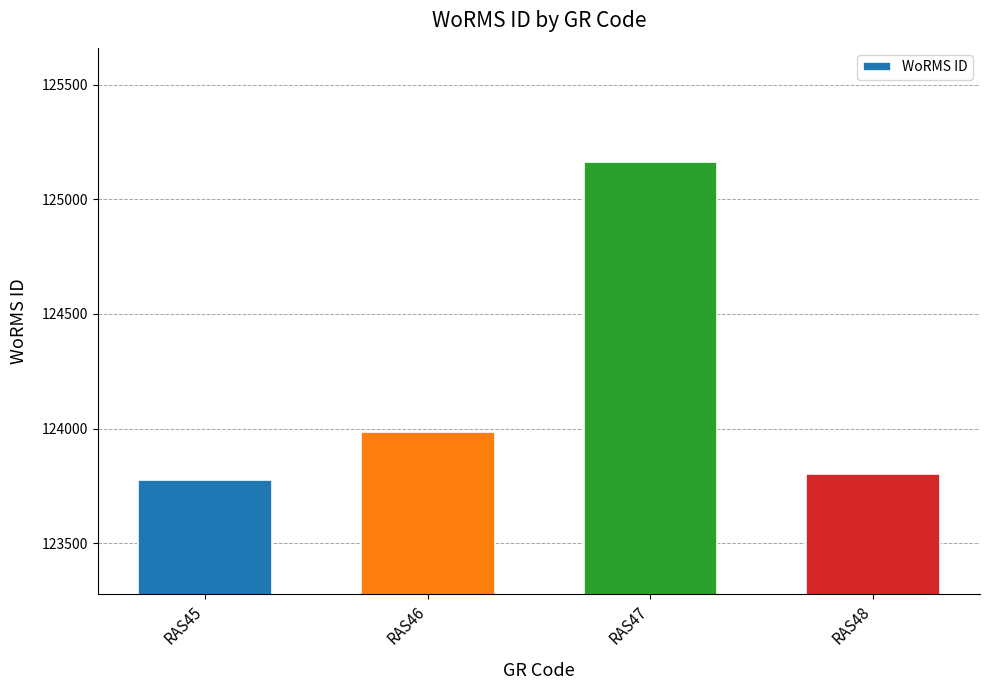

Count the number of data series in this chart.

1